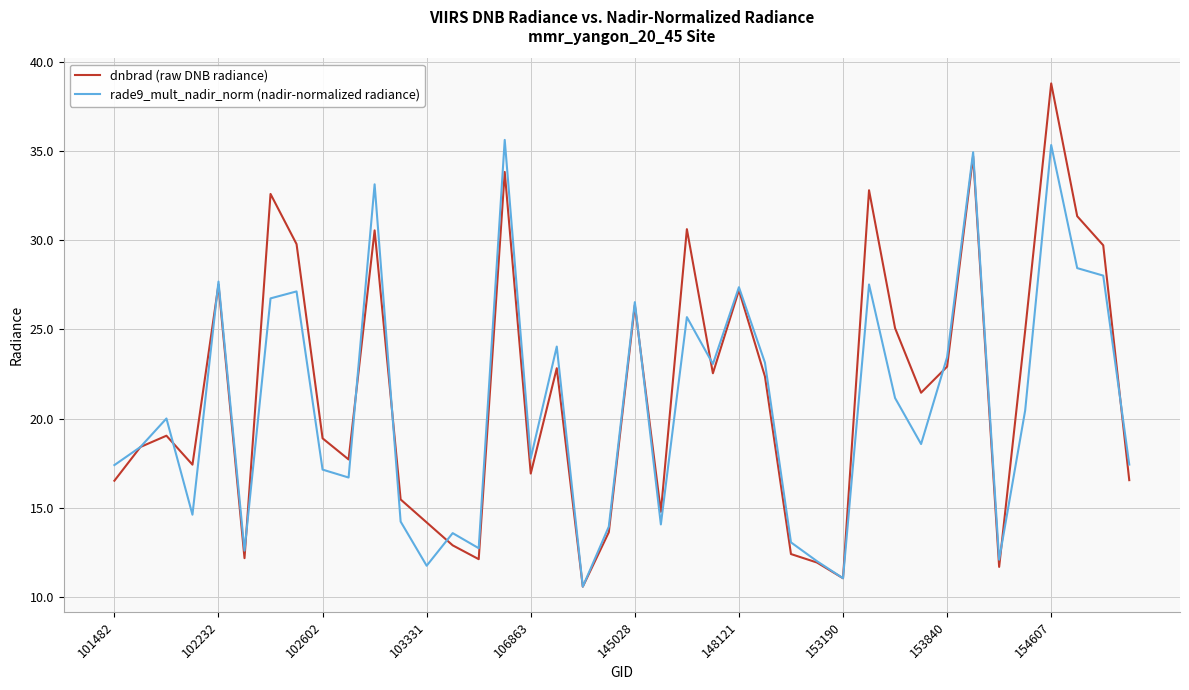

What is the greatest value displayed?

38.8